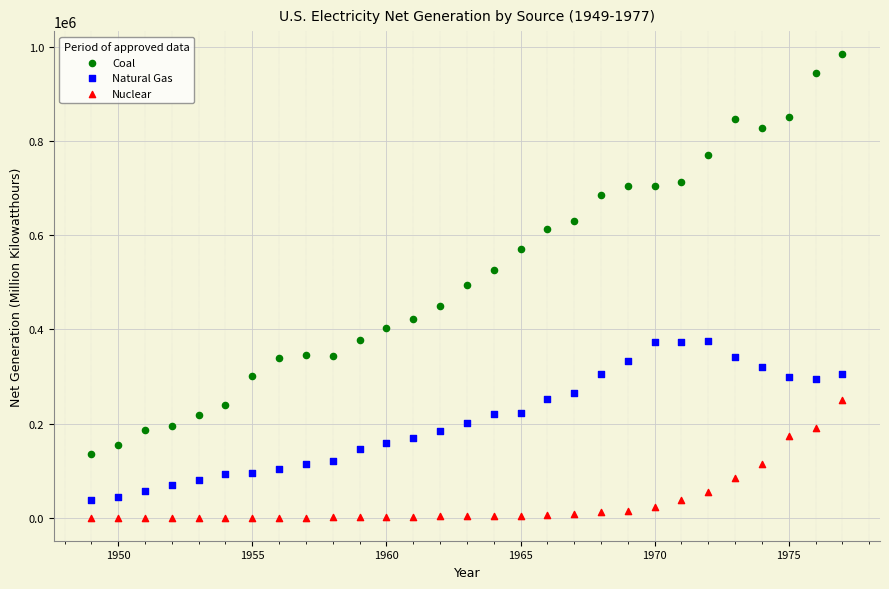

Across all data points, what is the range of X values (max minus min)?

28.0